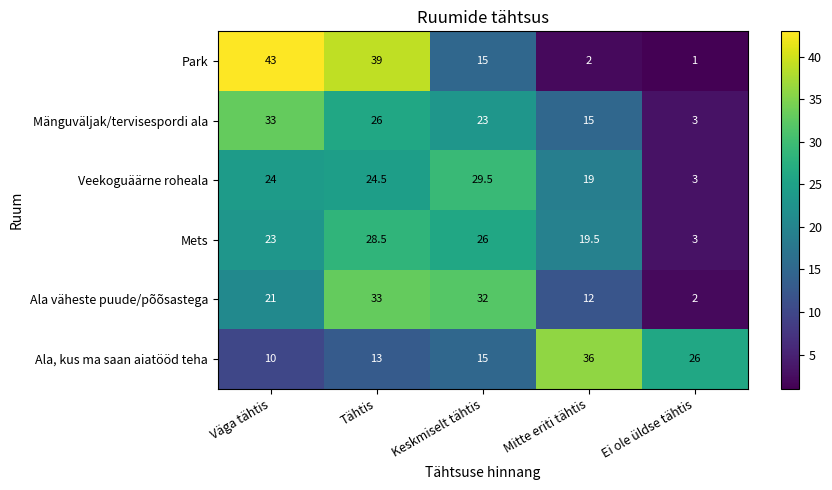

What is the greatest value displayed?

43.0